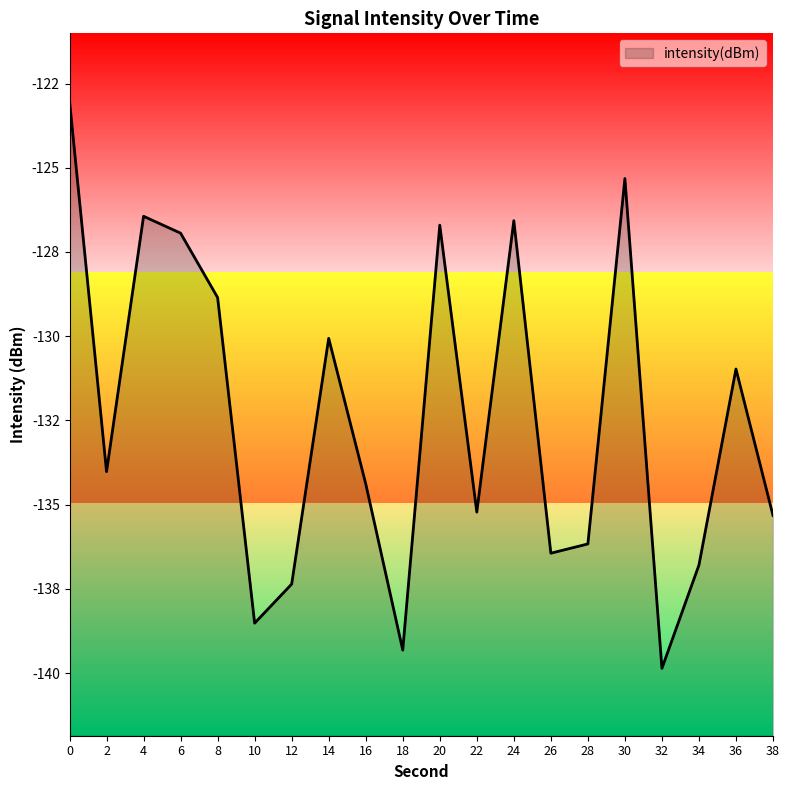

What is the average value?

-132.4